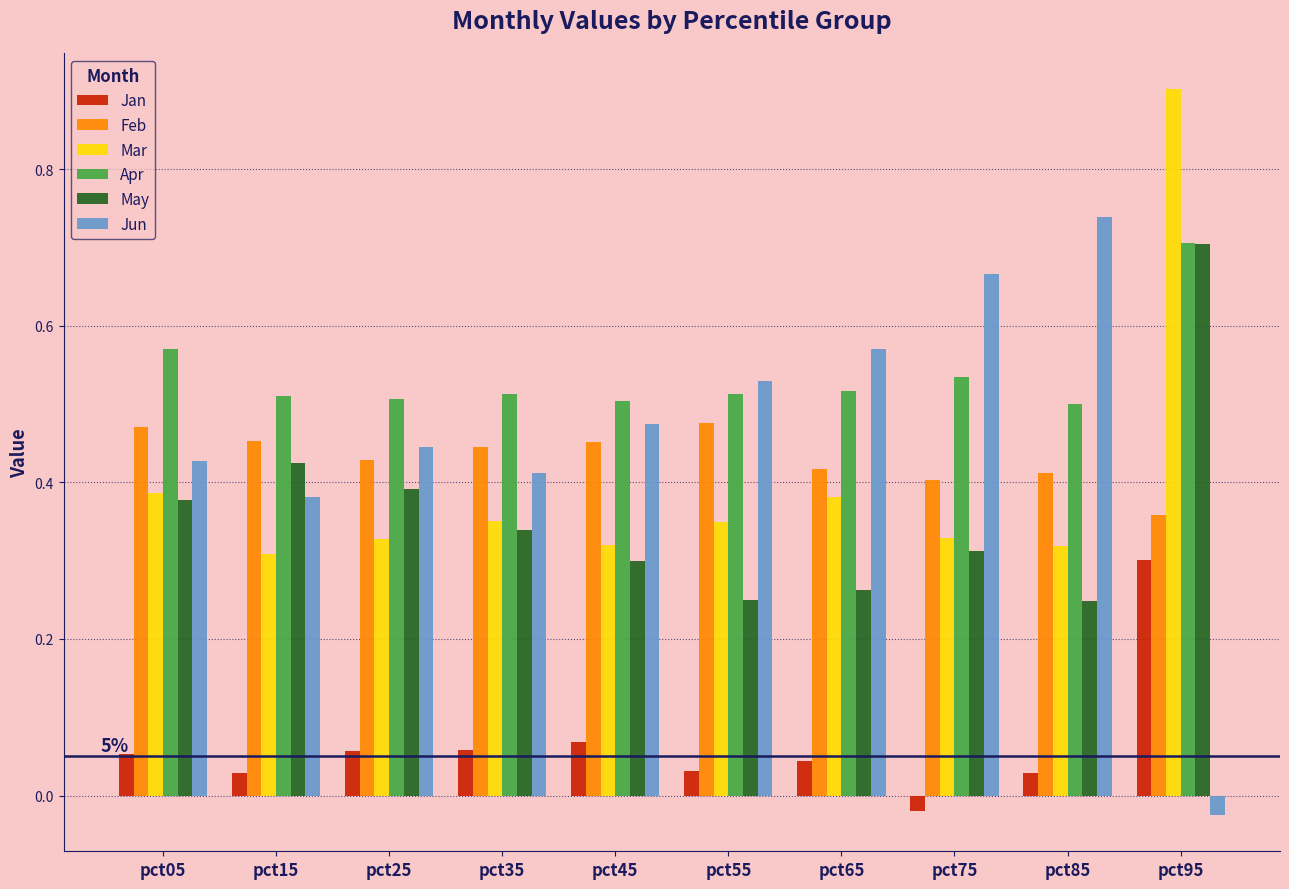

The Mar series shows 0.3 at pct45. True or false?

True